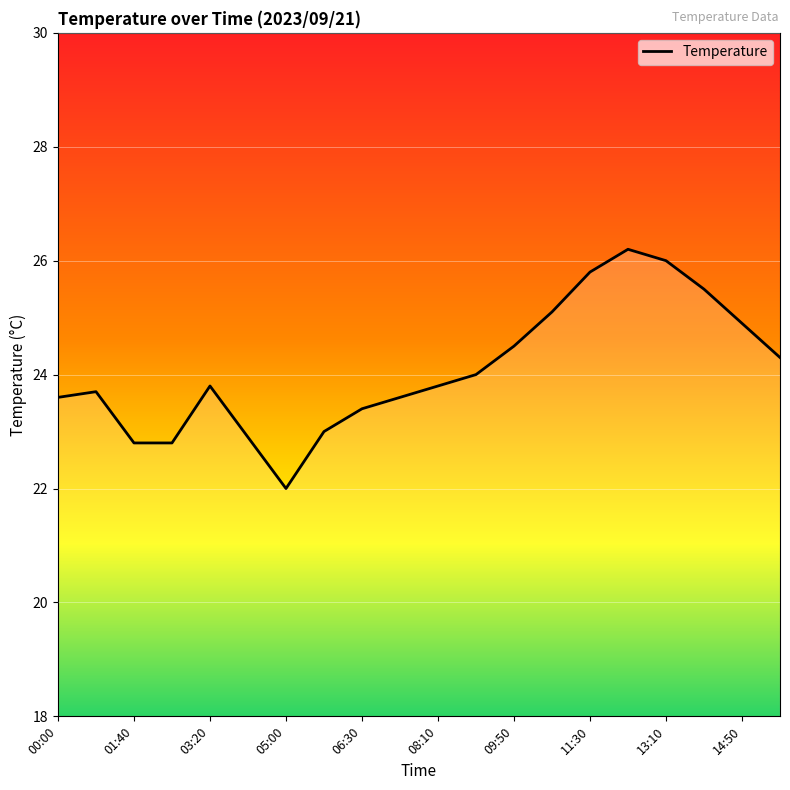

What is the average value?

24.1